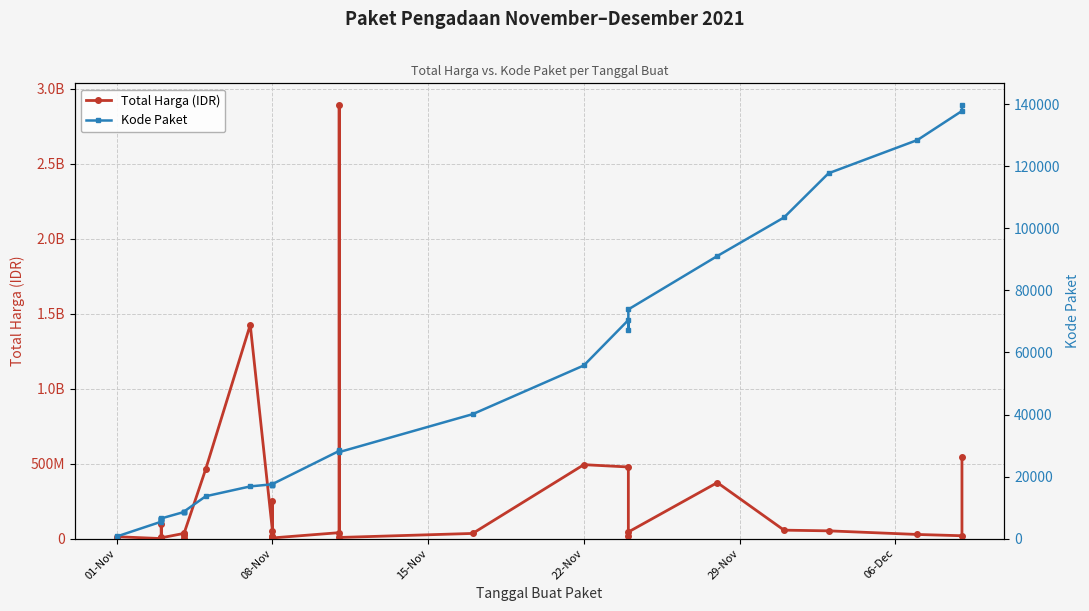

How many data points does each series have?

35